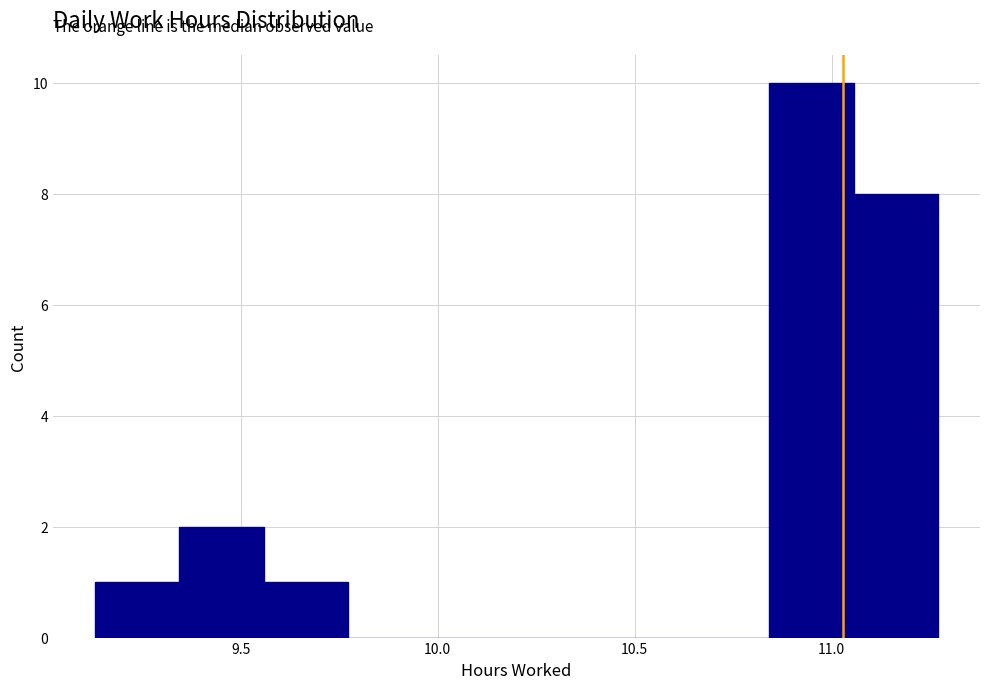

Reading left to right, transcribe this chart: for each bar, give the range it covers on the x-axis and its height. Neither the bar edges nor the heights are printed on the chart, so give them approximately, as read against the axes.

9.15 to 9.35: 1
9.35 to 9.55: 2
9.55 to 9.75: 1
9.75 to 10.00: 0
10.00 to 10.20: 0
10.20 to 10.40: 0
10.40 to 10.65: 0
10.65 to 10.85: 0
10.85 to 11.05: 10
11.05 to 11.25: 8